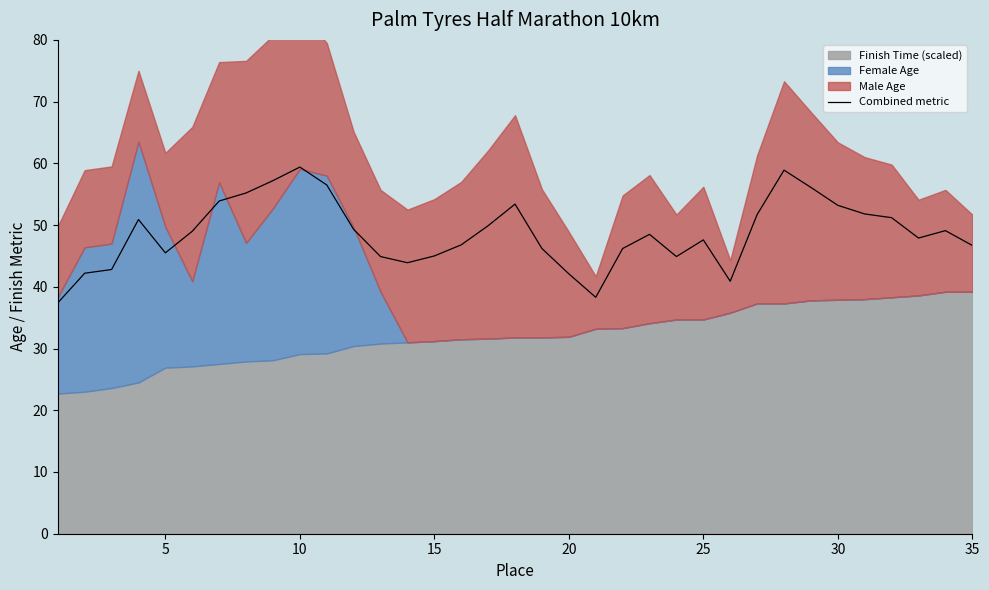

Is it true that Combined metric equals 53.2 at 30?

True